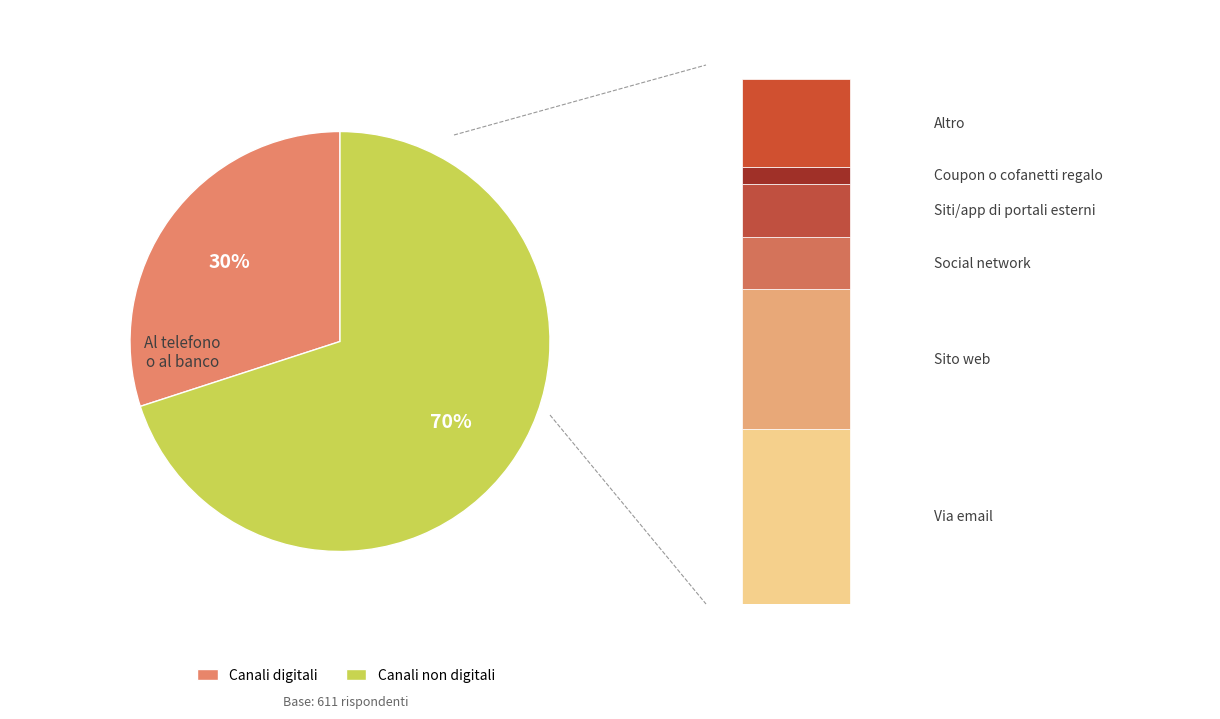

Is the sum of 3 and 4 greater than half?

No